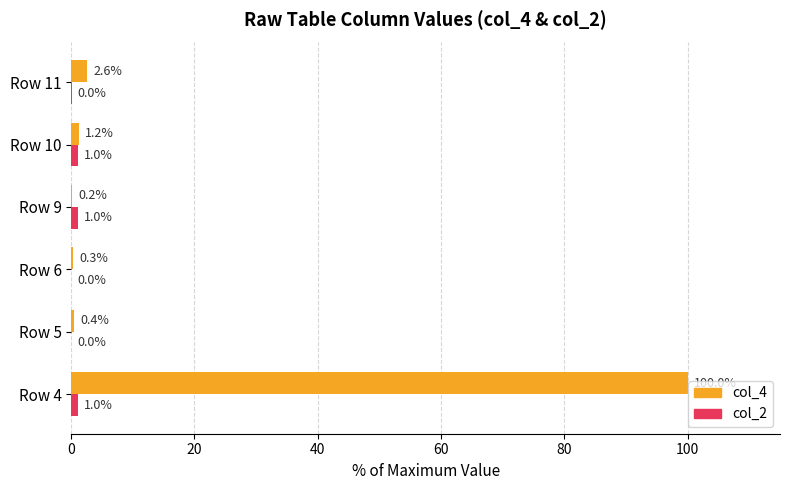

The col_4 series shows 0.4 at Row 5. True or false?

True